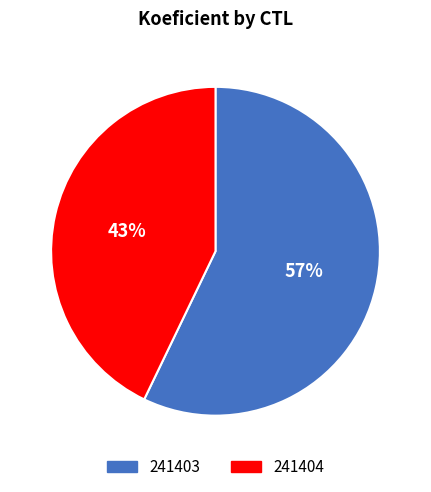

Rank the categories by value from lowest to highest.

241404, 241403